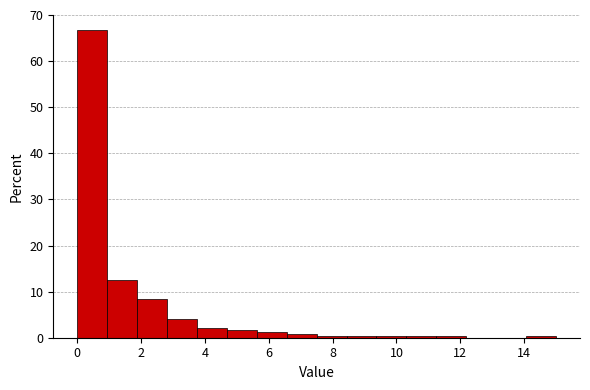

How tall is the bar that spans 4.6 to 5.6 on the x-axis? Neither the bar edges nor the heights are printed on the chart, so give them approximately, as read against the axes.

2